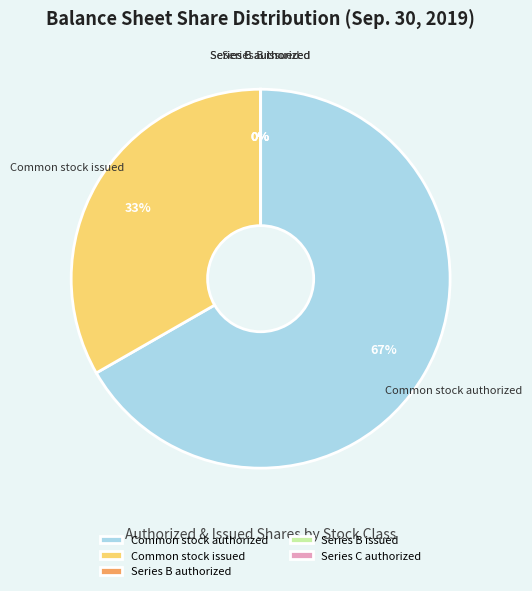

Which slice is the largest?

Common stock authorized